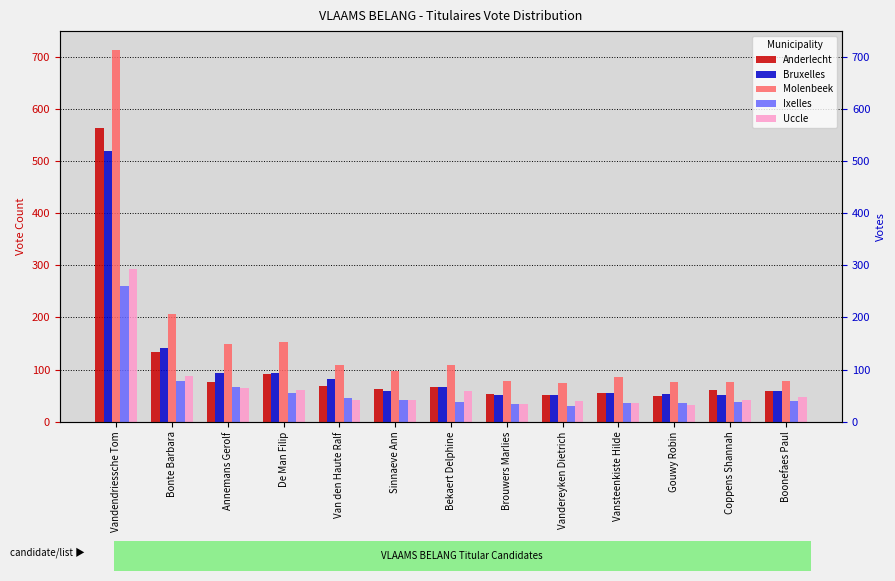

The value of Anderlecht at Sinnaeve Ann is 62. True or false?

True